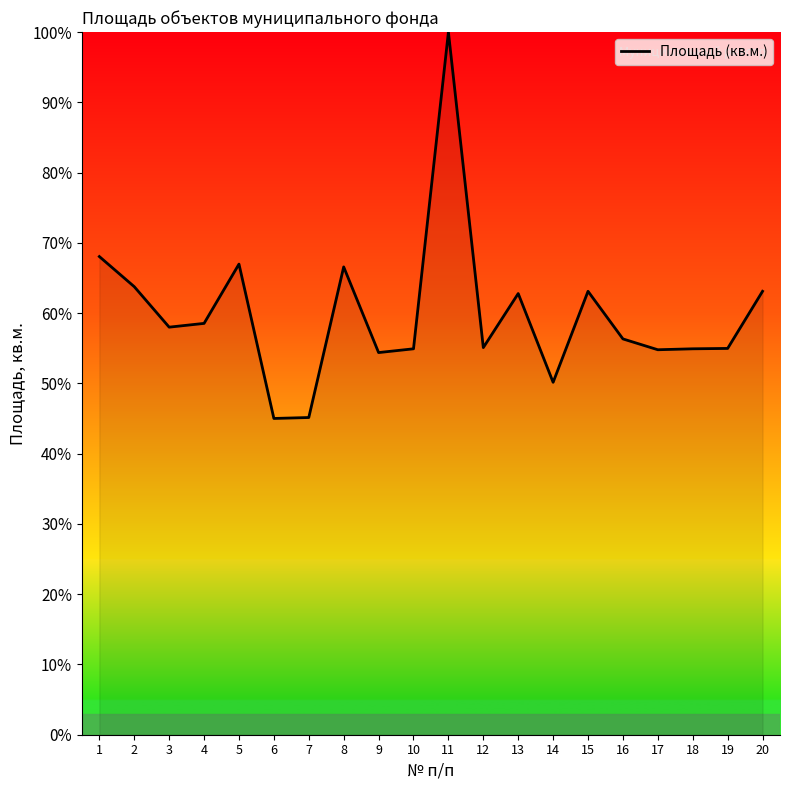

What is the maximum value shown in the chart?

100.0